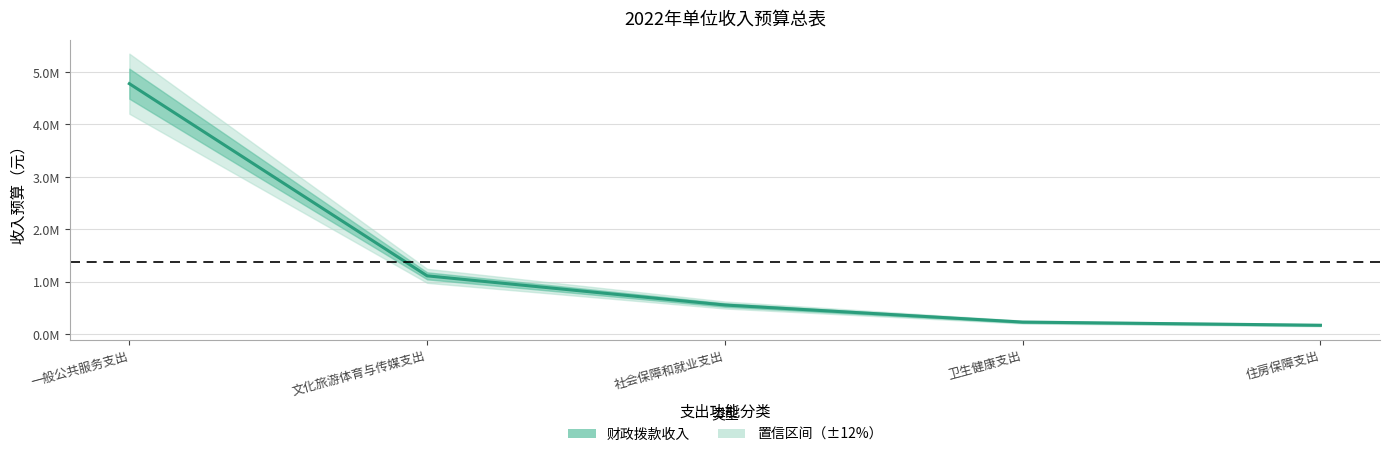

What is the smallest value displayed?

170600